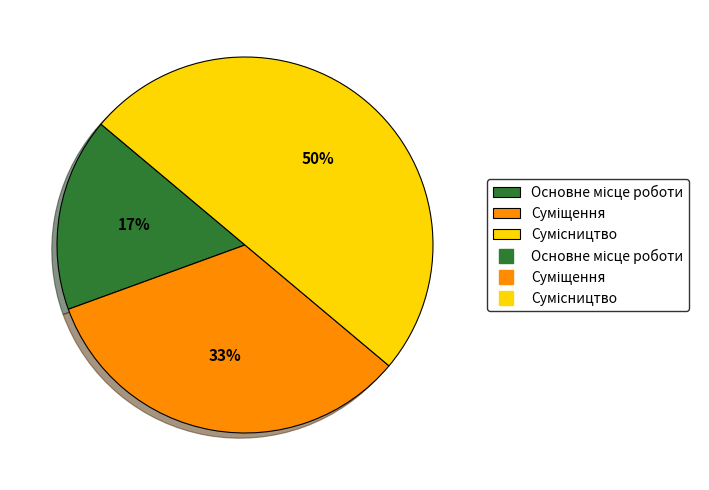

To the nearest percent, what is the average slice percentage?

33%